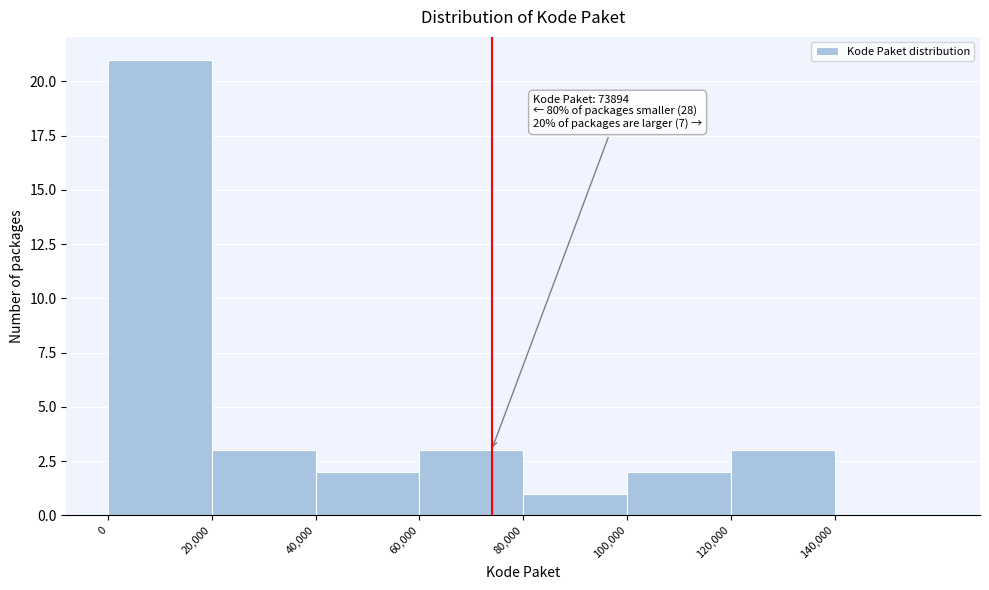

Which range on the x-axis has the tallest bar?

0 to 20000